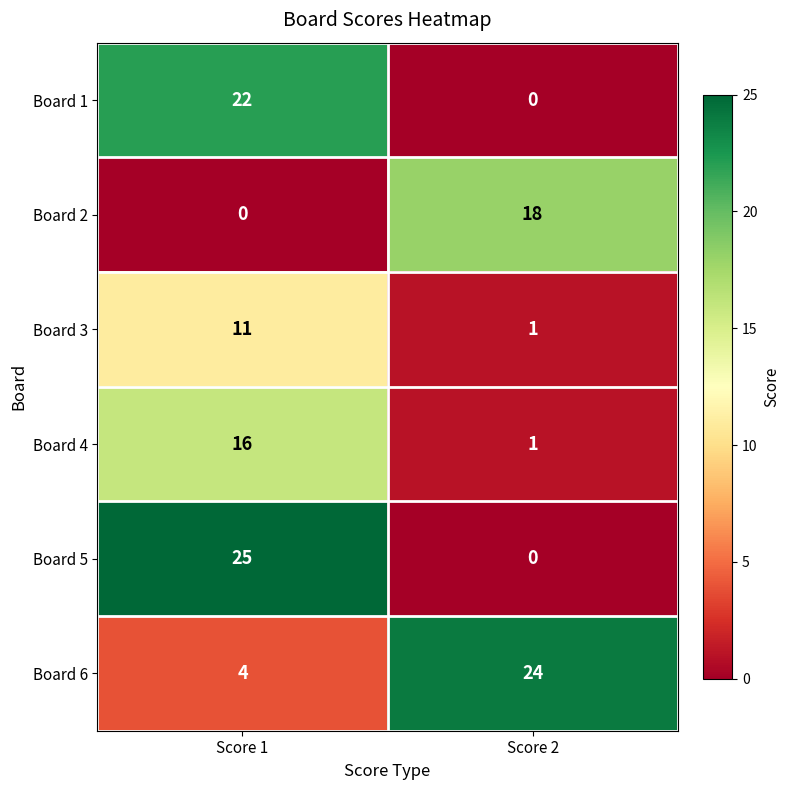

List the series in order of their peak value, highest first.

Board 5, Board 6, Board 1, Board 2, Board 4, Board 3